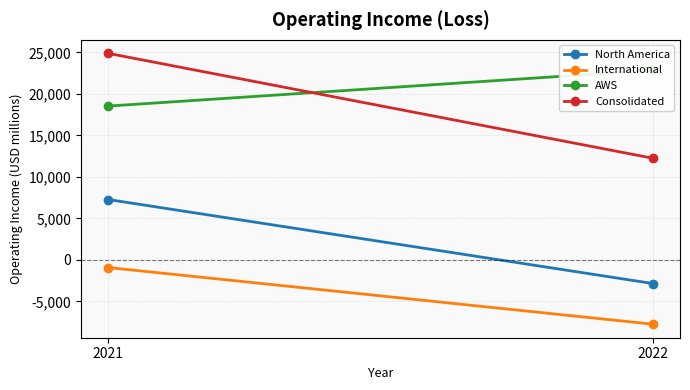

Rank the series by their maximum value, from lowest to highest.

International, North America, AWS, Consolidated